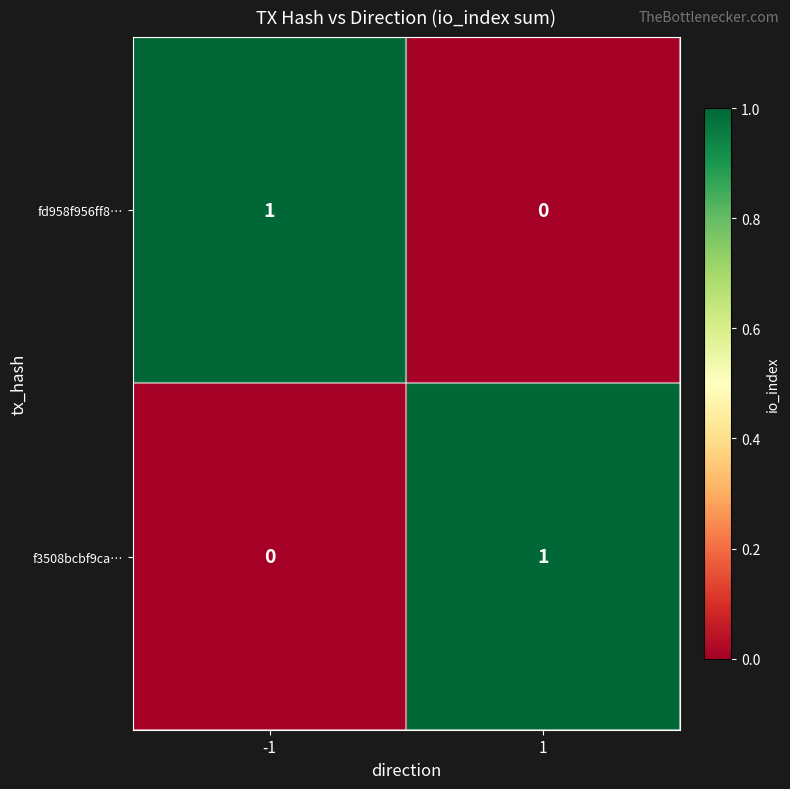

Reading left to right, list all the values displayed in this chart.

fd958f956ff8…: -1=1	1=0
f3508bcbf9ca…: -1=0	1=1